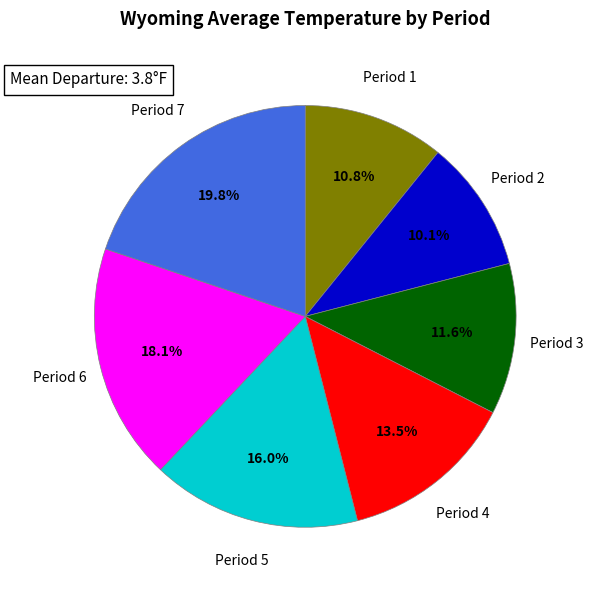

What is the ratio of the value at Period 2 to the value at Period 5?

0.6